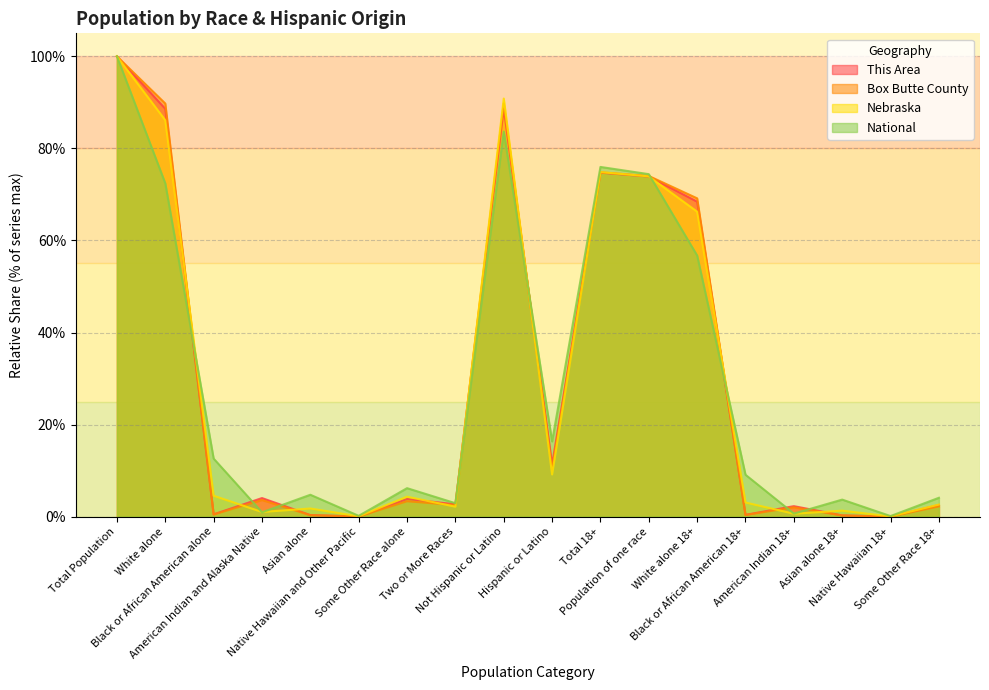

What is the difference between the maximum and second lowest values in the Nebraska series?

99.9